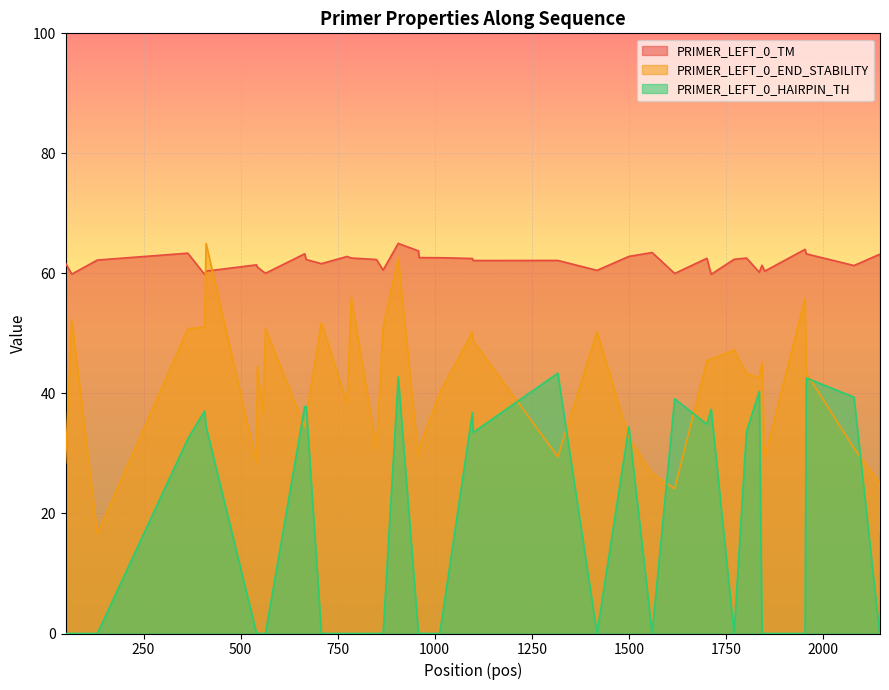

What is the spread (max minus min) of values at 1701?

27.6